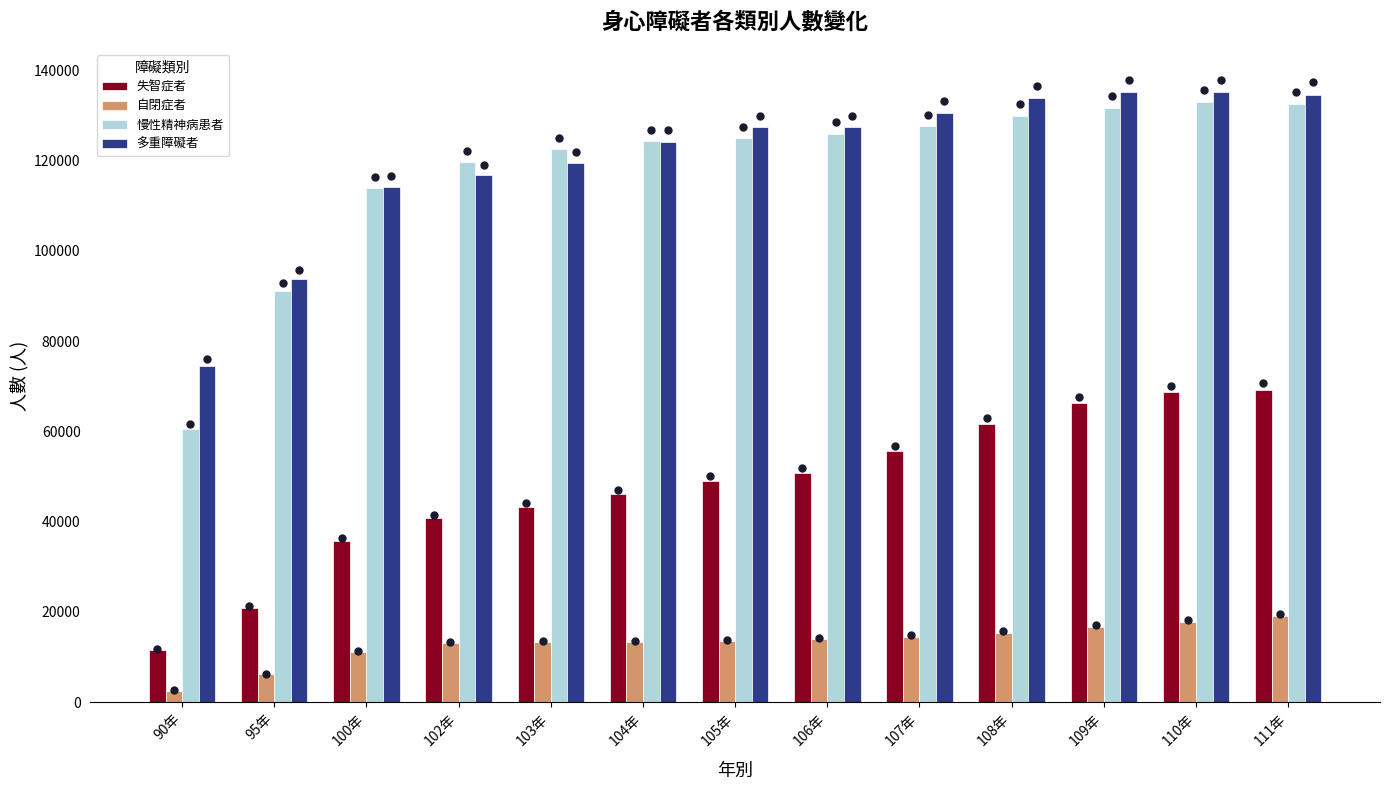

At which category is the sum across all series the highest?

111年